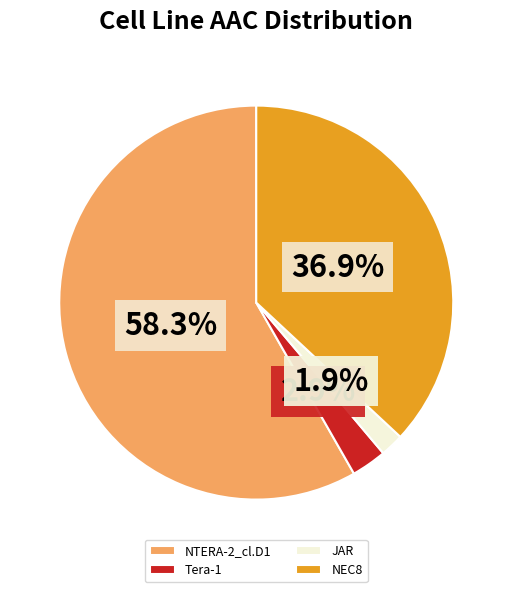

What percentage is NOT represented by NEC8?

63.1%